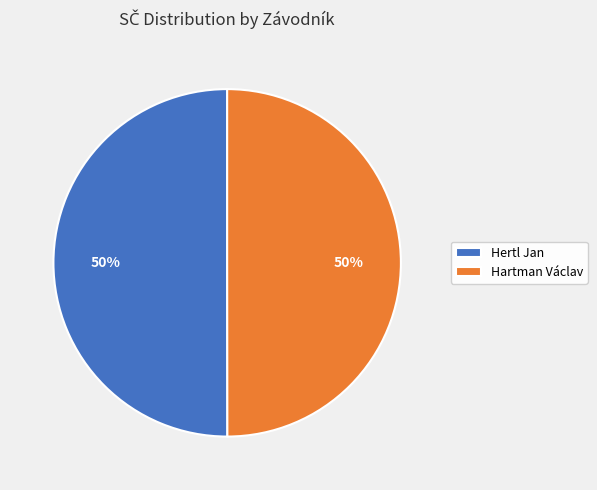

Do Hartman Václav and Hertl Jan together represent more than half of the pie?

Yes